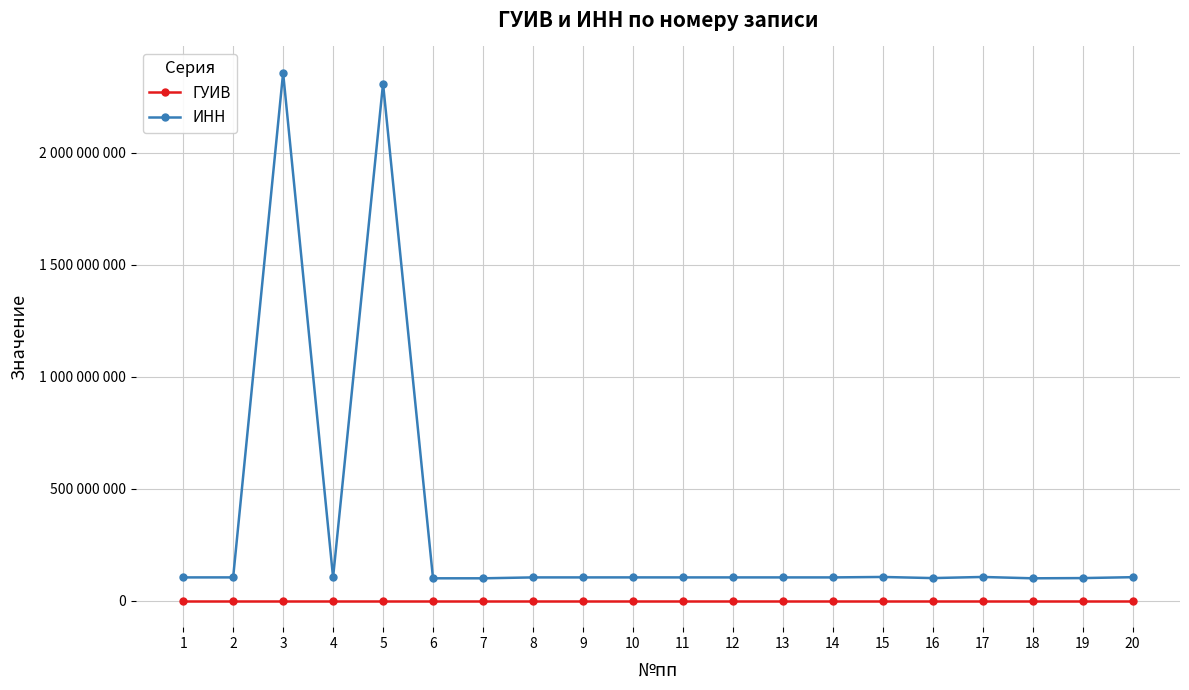

Rank the series by their average value, from highest to lowest.

ИНН, ГУИВ